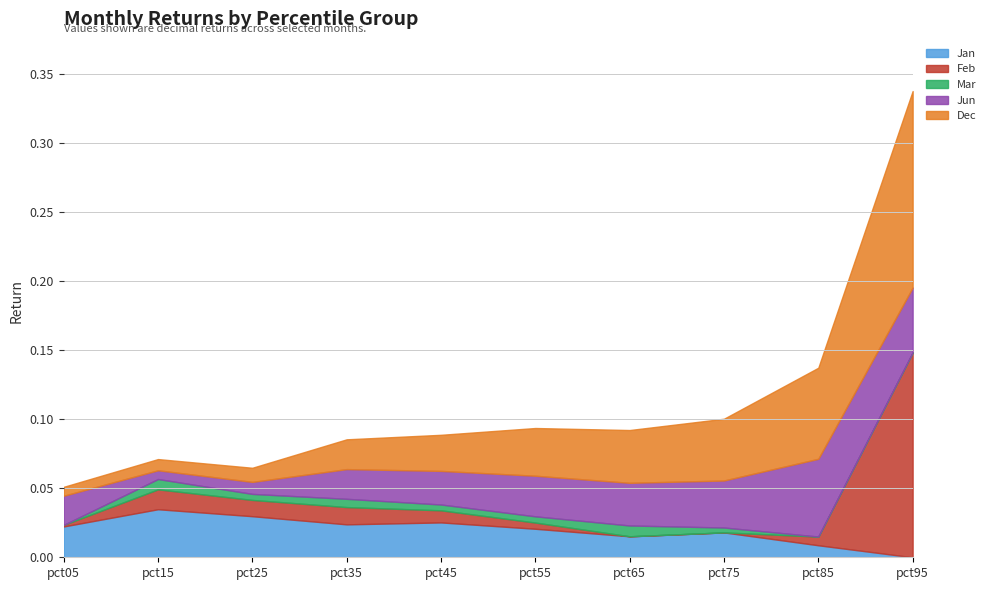

In Mar, how many points are higher than both neighbors (excluding endpoints)?

3